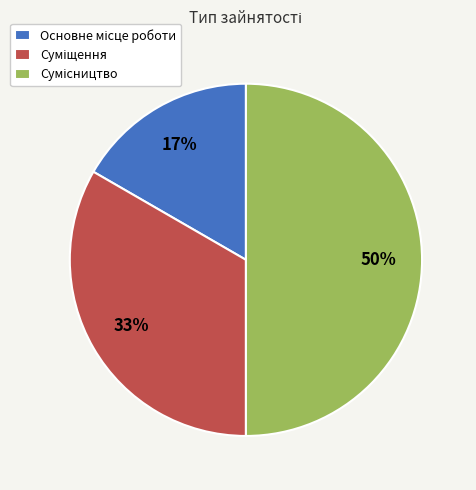

To the nearest percent, what is the average slice percentage?

33%